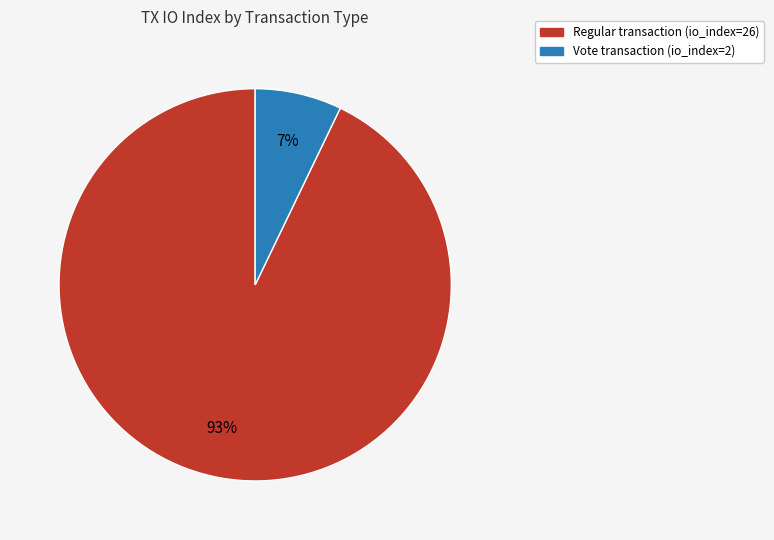

The Vote transaction (io_index=2) slice represents 1% of the pie. True or false?

False